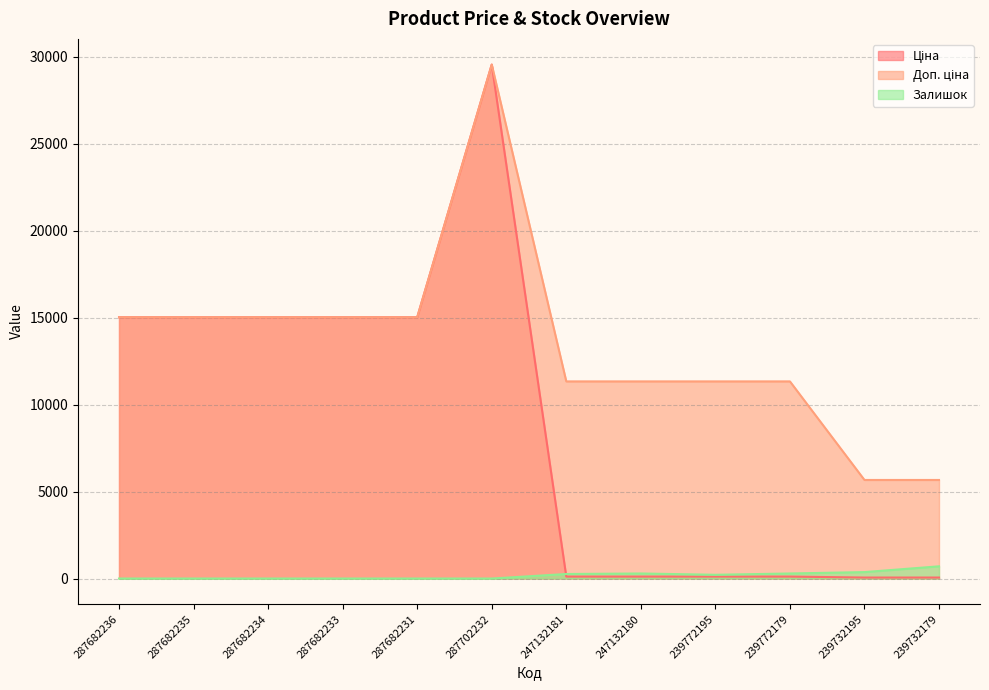

At how many categories does at least one series exceed 24301?

1